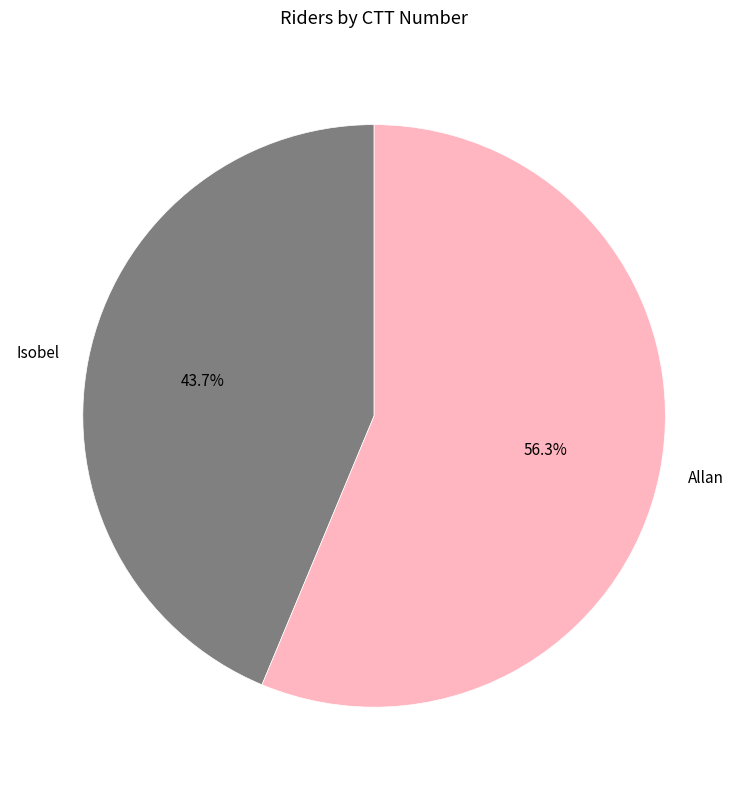

What is the ratio of the value at Allan to the value at Isobel?

1.3